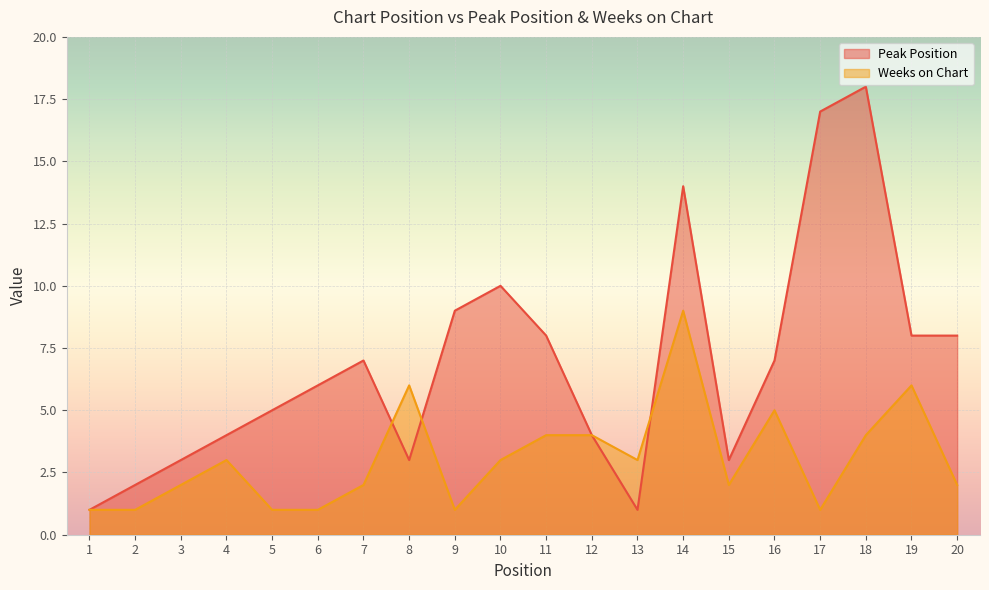

Which has a higher value, 4 or 3?

4